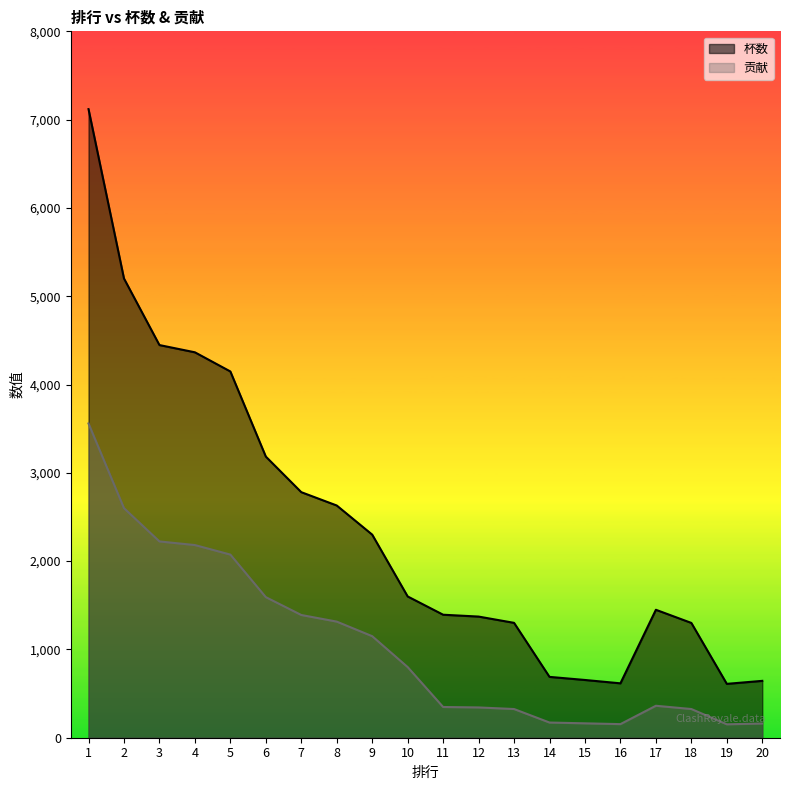

How many data points in 杯数 are above 1600?

9